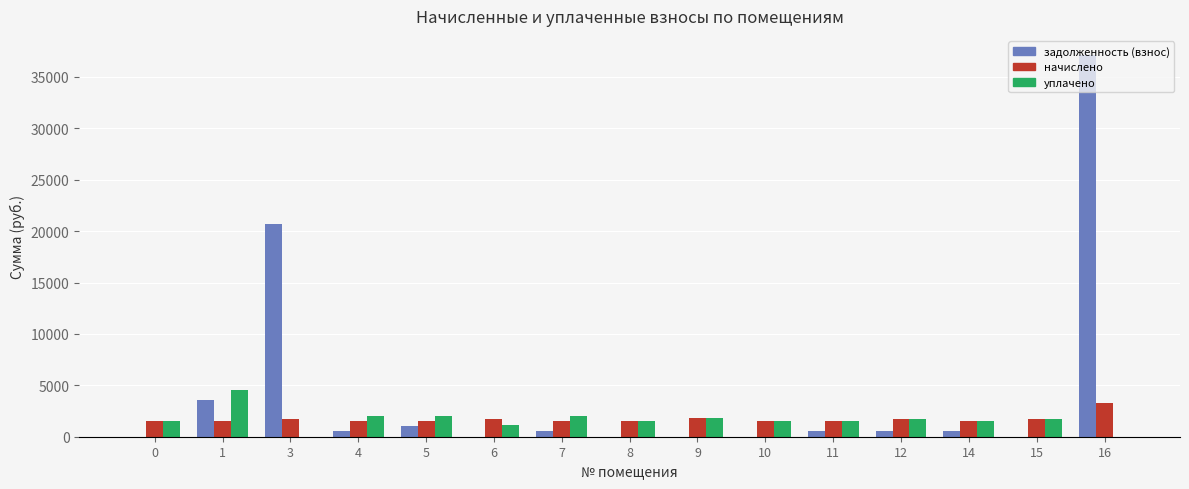

What is the sum of all задолженность (взнос) values?

65065.2